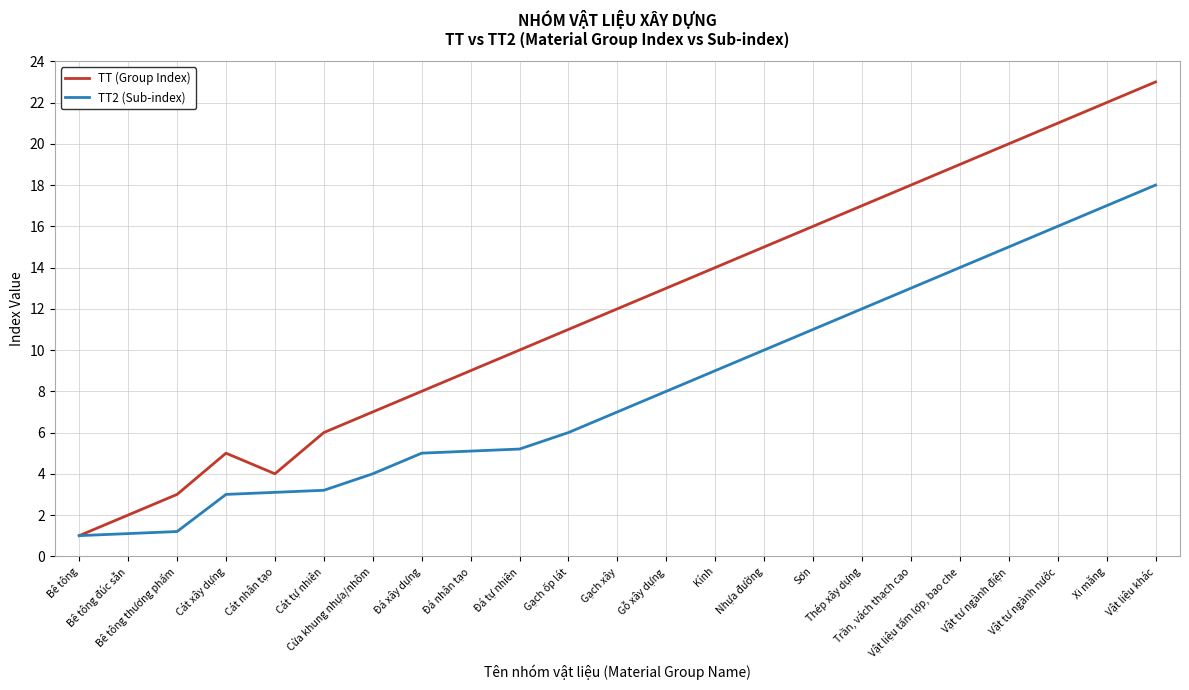

Count the number of data series in this chart.

2